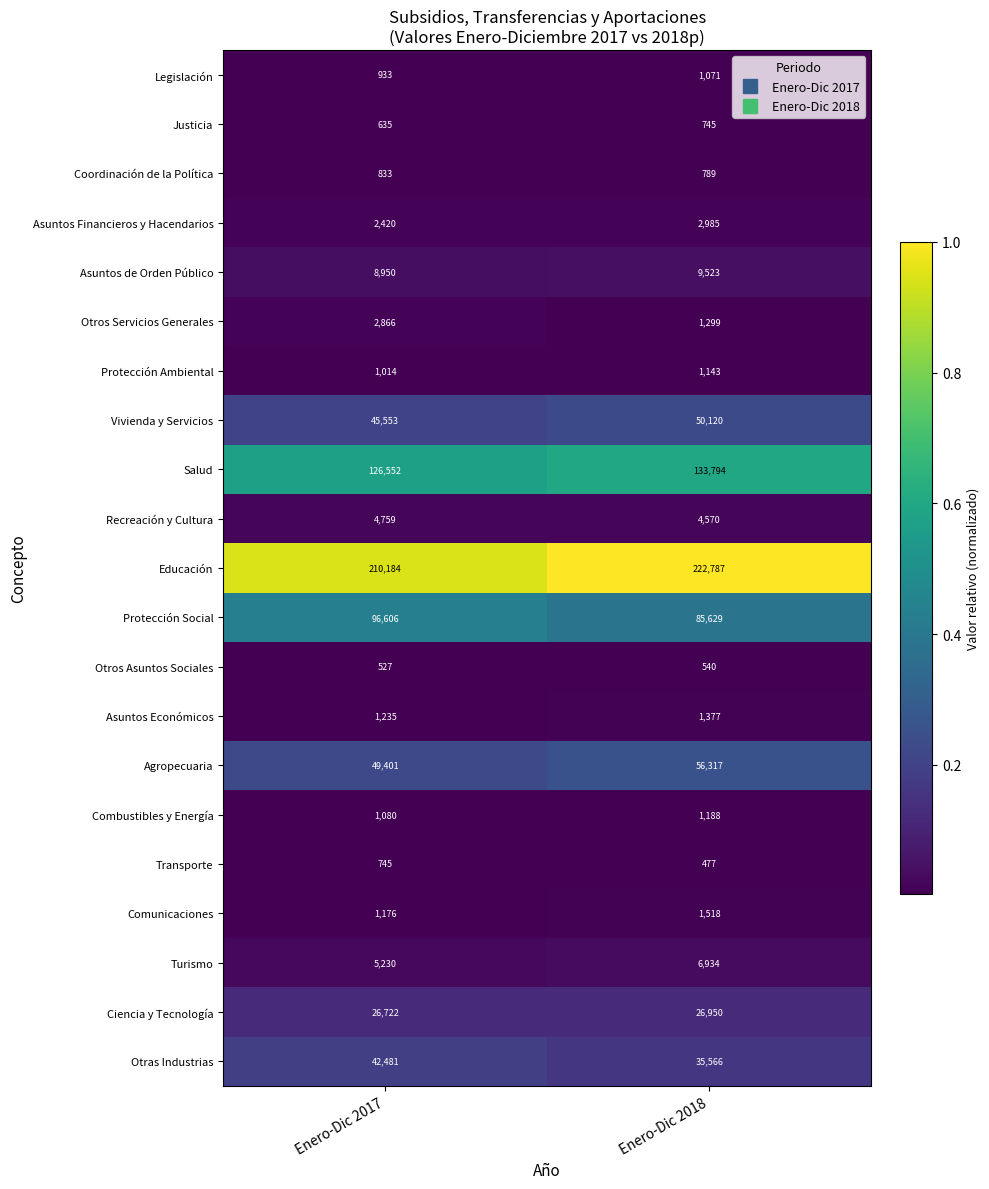

What is the smallest value displayed?

477